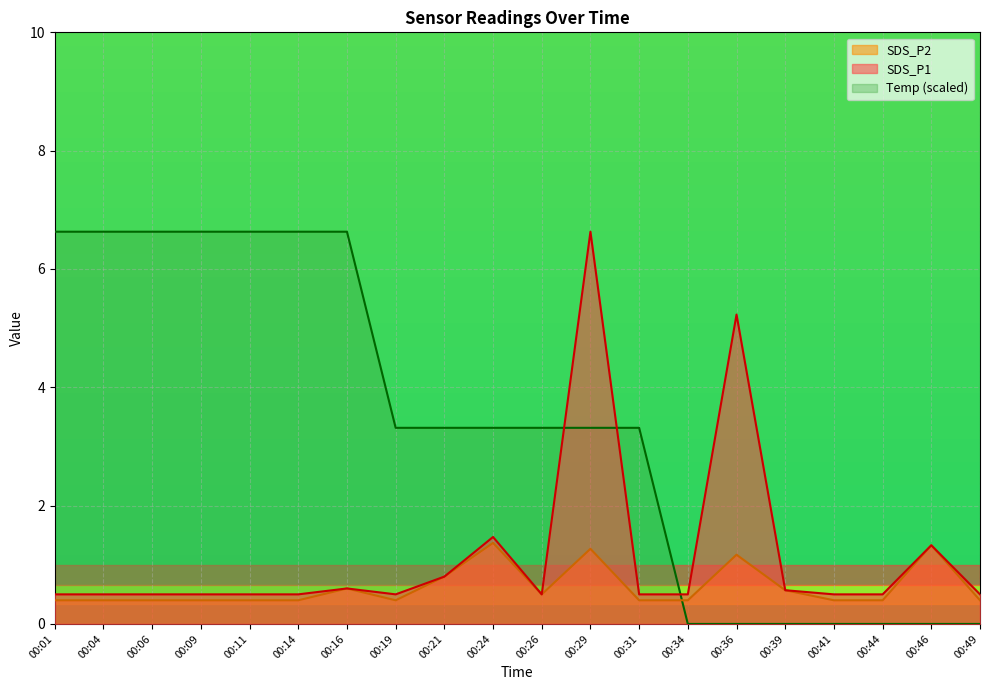

How many lines are shown in the chart?

3